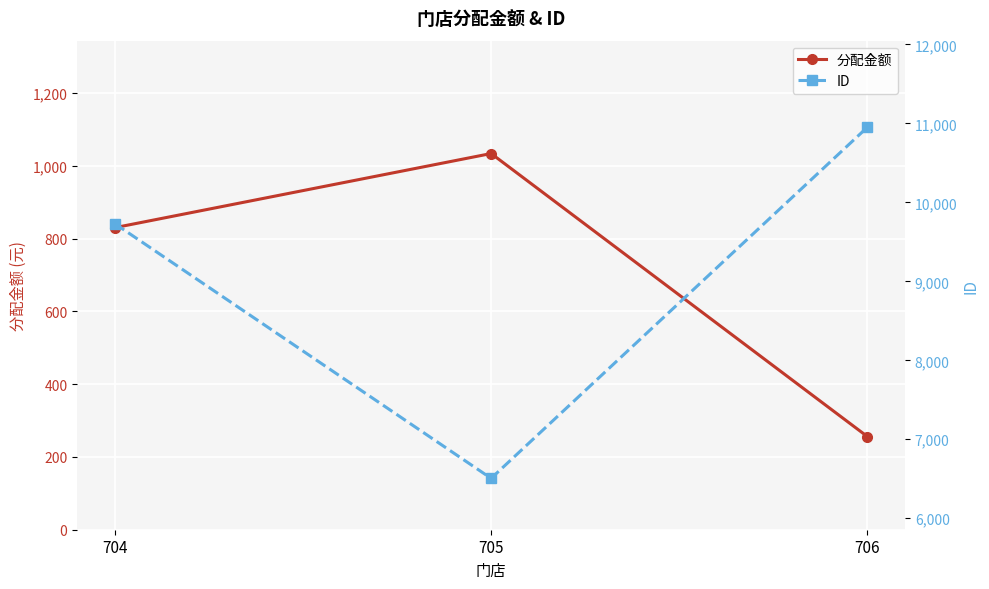

At how many categories does at least one series exceed 8533?

2